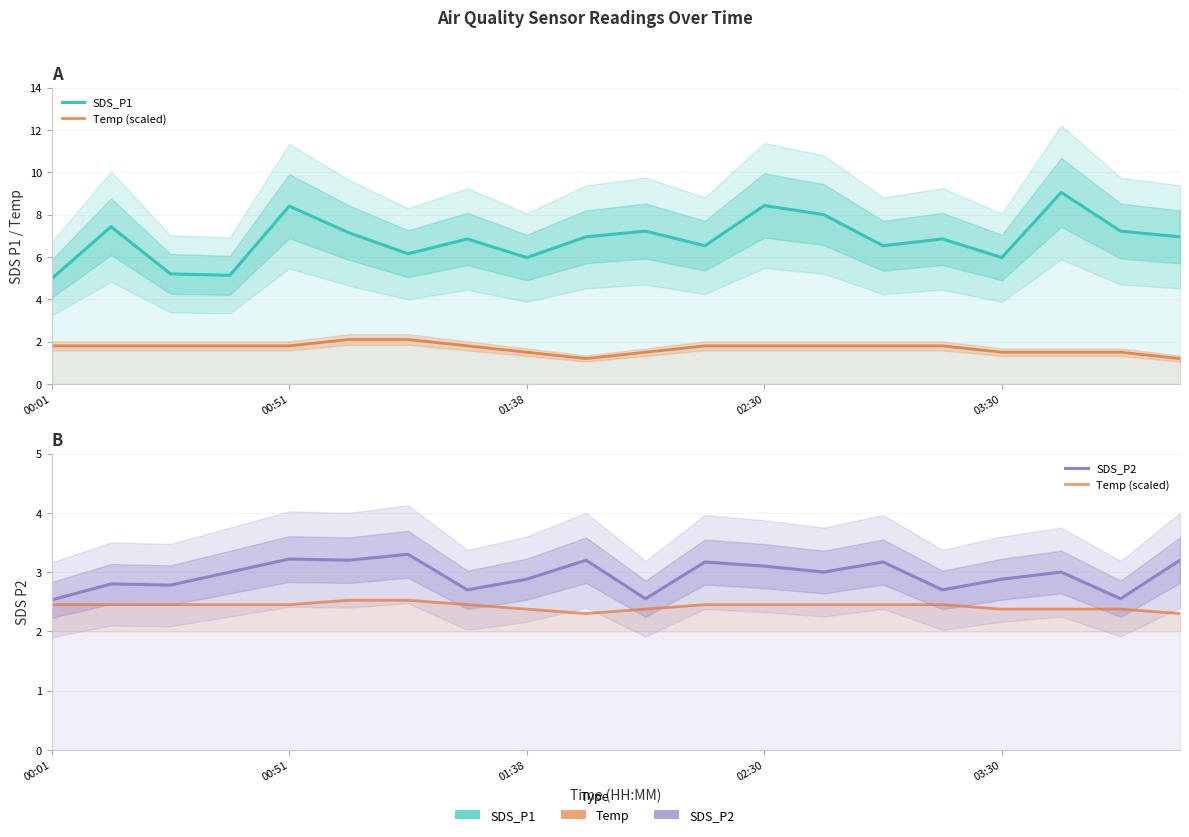

True or false: SDS_P2 and SDS_P1 cross at least once.

False